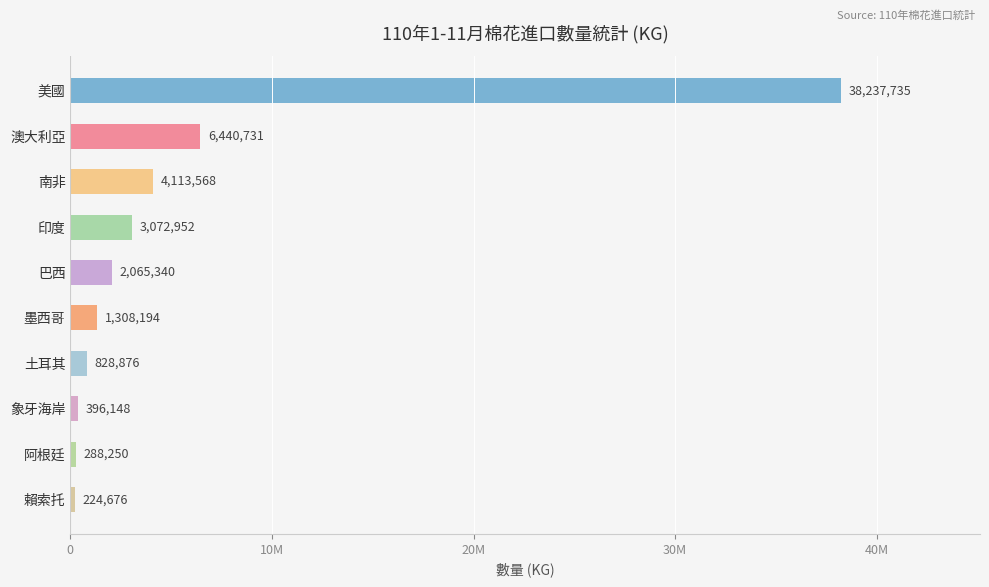

What is the smallest value displayed?

224676